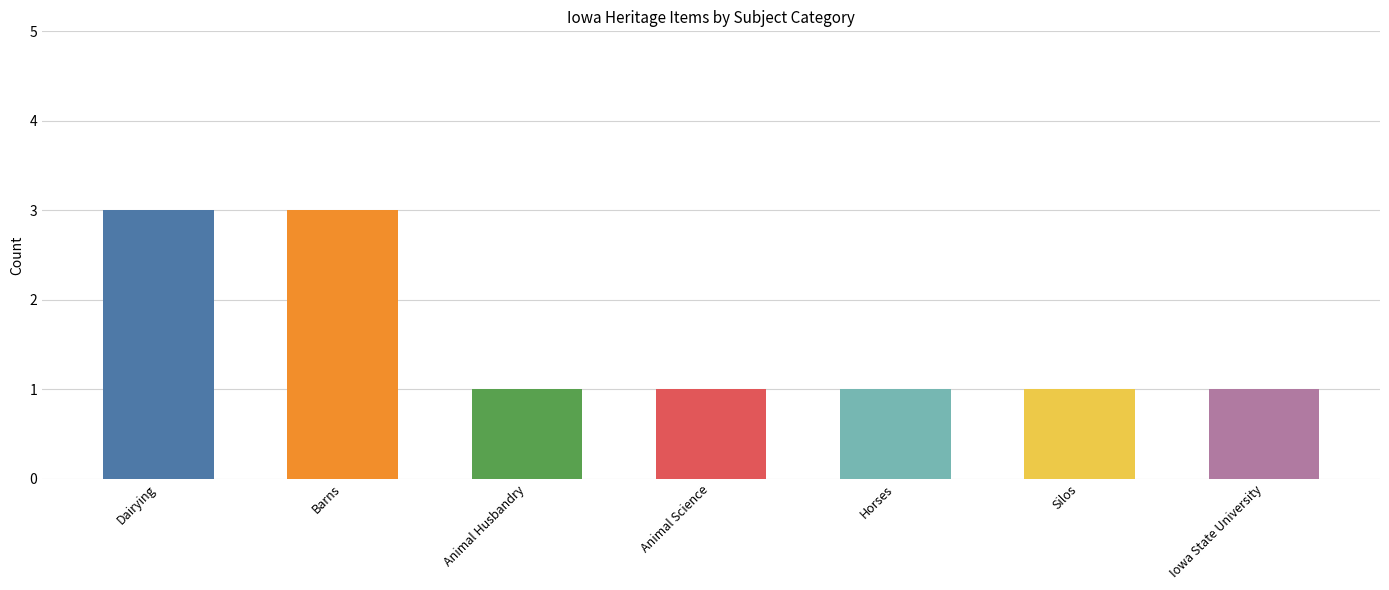

What is the label of the 7th bar from the left?

Iowa State University